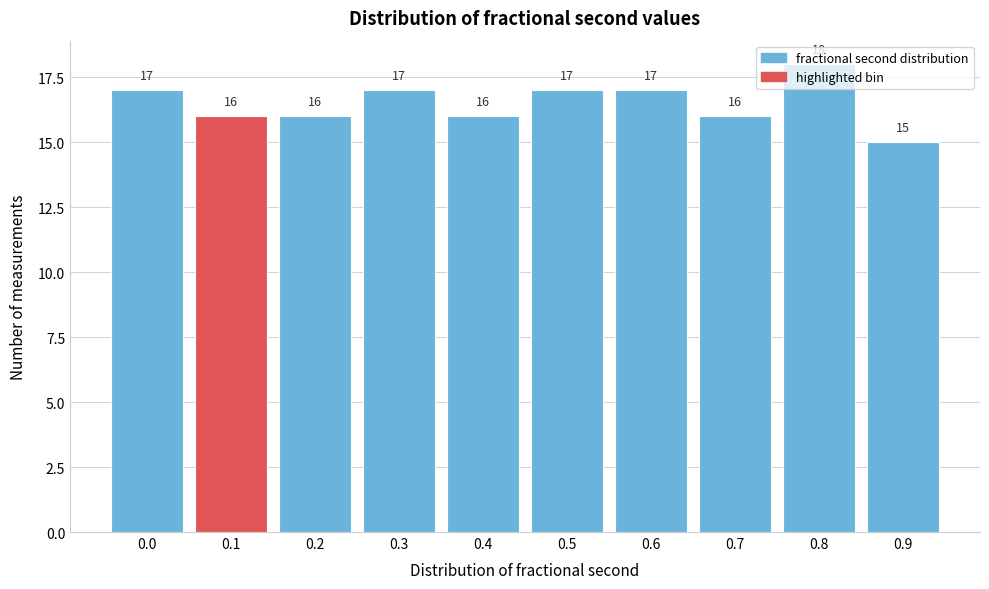

What is the maximum value shown in the chart?

18